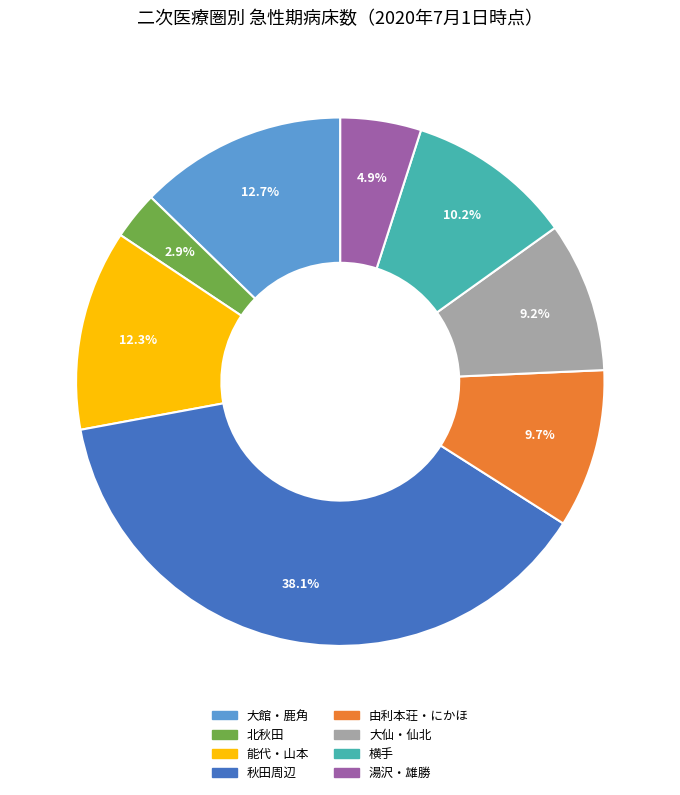

Is 能代・山本 the majority of the pie?

No